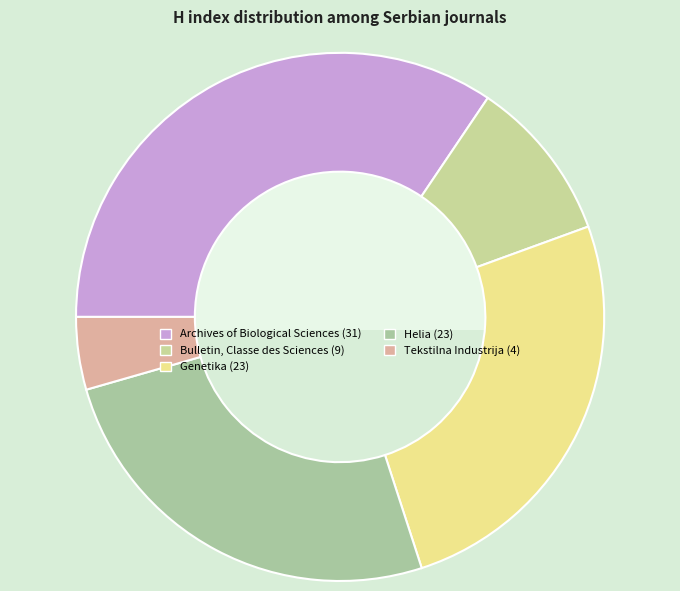

What percentage is the Bulletin, Classe des Sciences slice, to the nearest percent?

10%